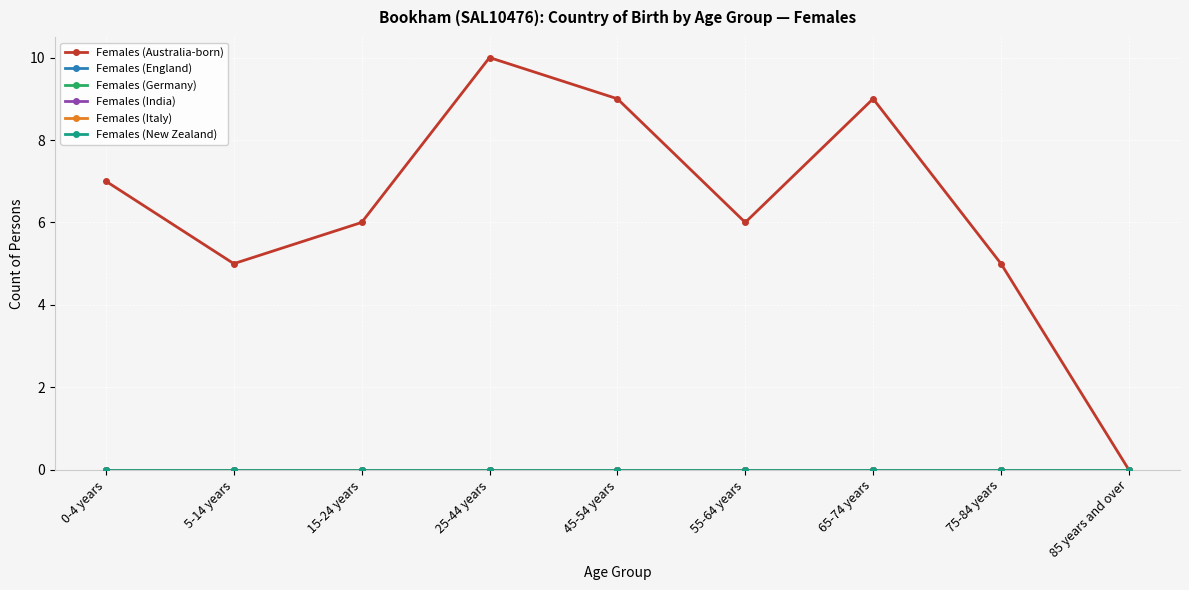

Is this an area chart (filled region under the line)?

No